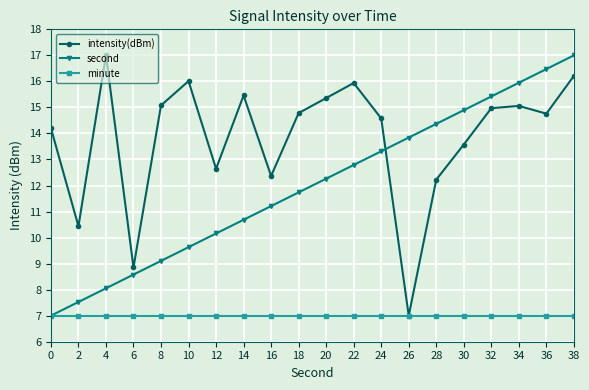

The value of minute at 20 is 7.0. True or false?

True